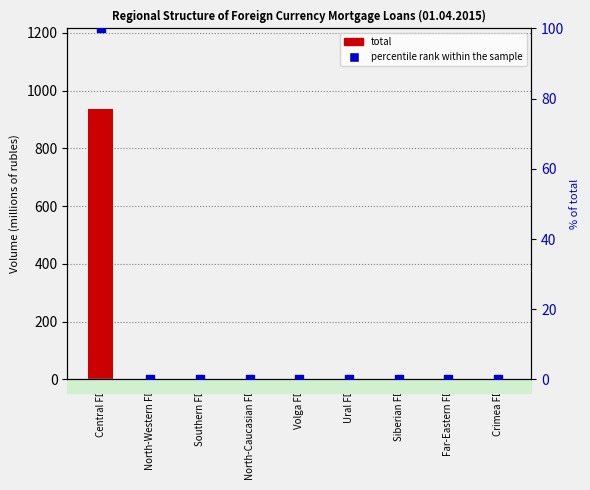

At which category is the sum across all series the highest?

Central FD